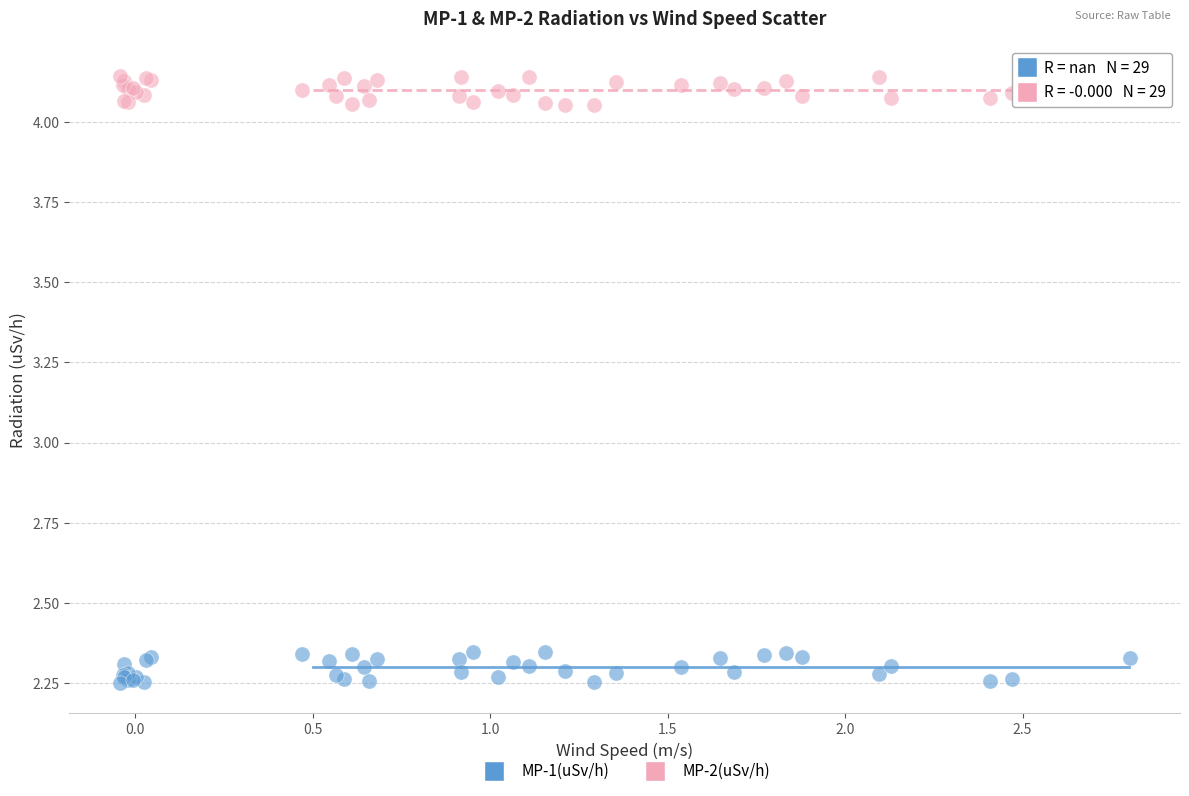

Which series reaches the maximum Y coordinate?

MP-2(uSv/h)